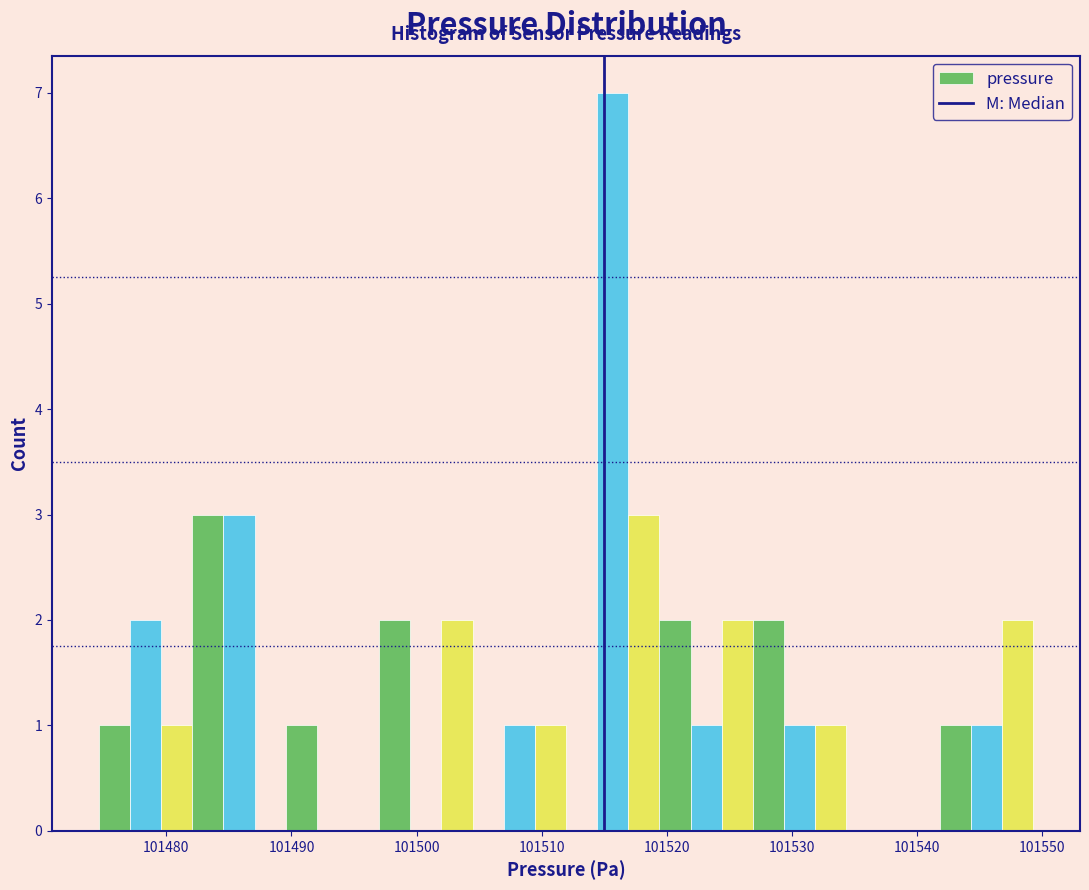

Around what value on the x-axis is the tallest bar? Give the approximate position of its centre, as read against the axis.

101516